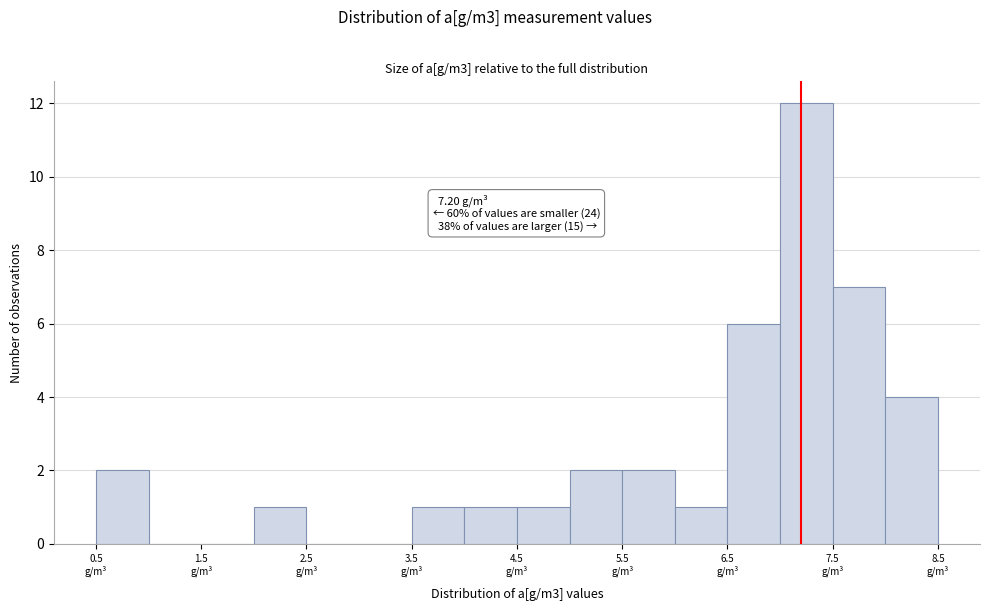

Which range on the x-axis has the tallest bar?

7.0 to 7.5